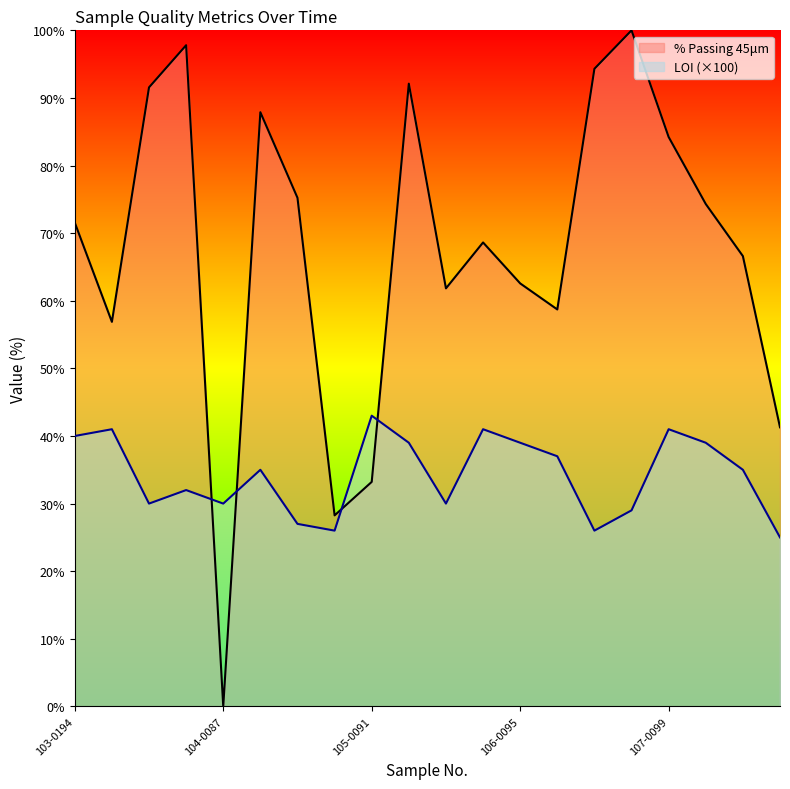

The value of LOI at WQP220107-0100 is 29.0. True or false?

True